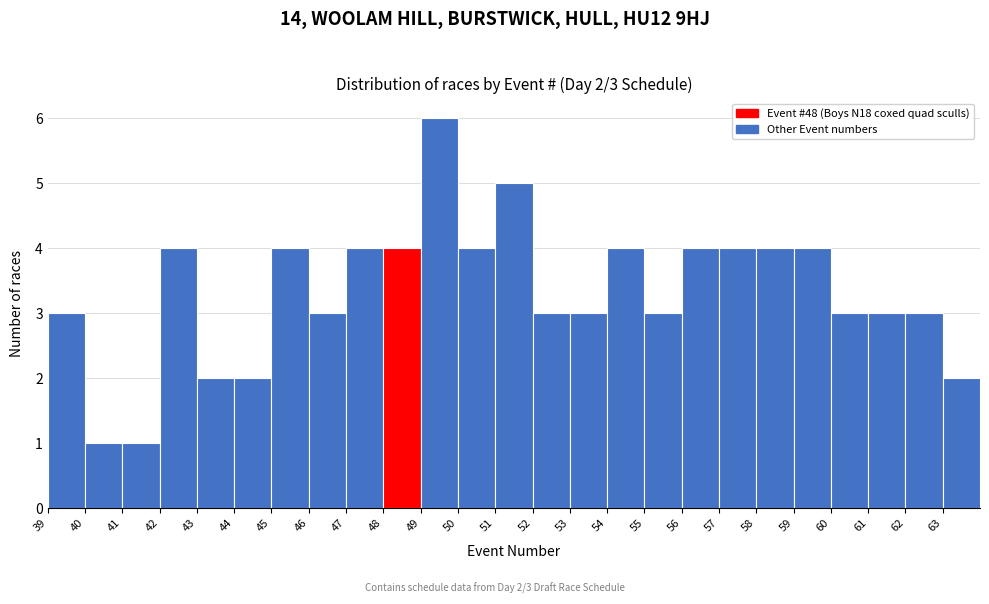

Over which range of the x-axis is the bar tallest?

49 to 50